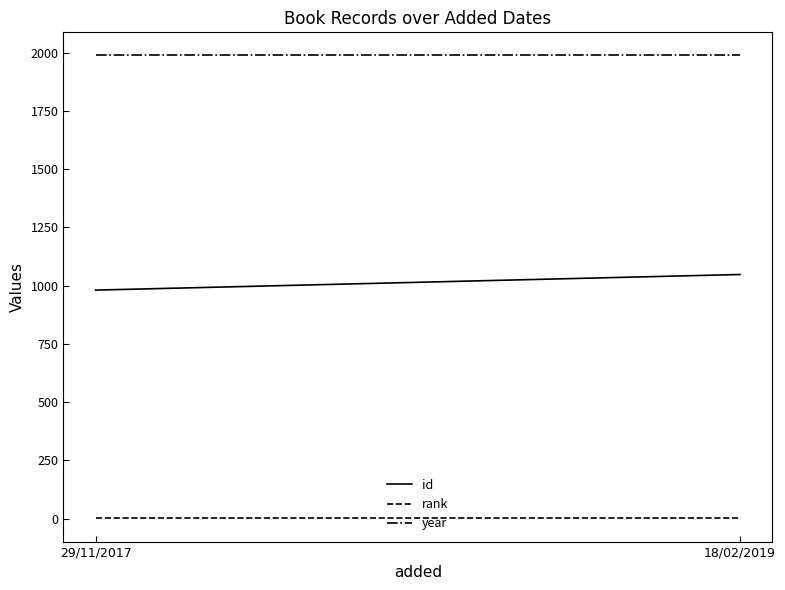

What is the greatest value displayed?

1988